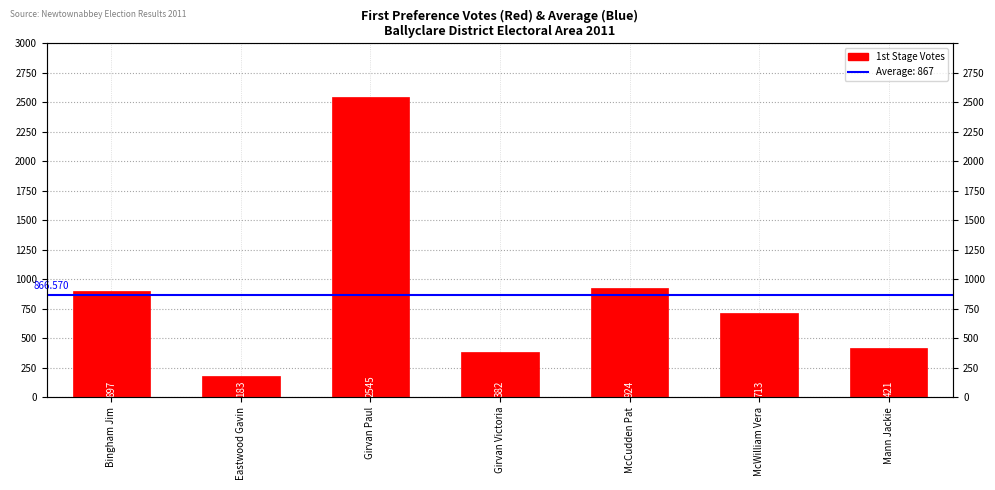

How many categories are shown in the chart?

7